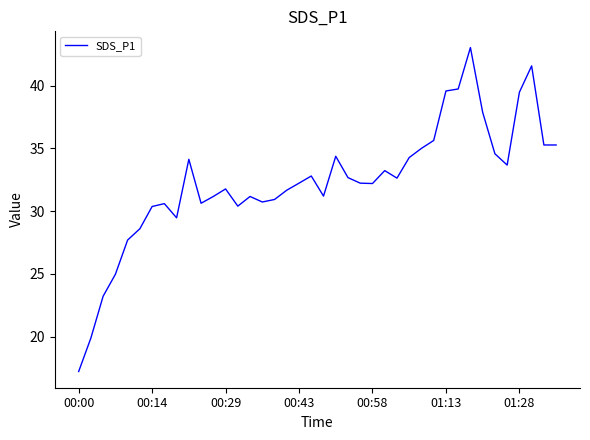

What is the sum of all values?

1293.2